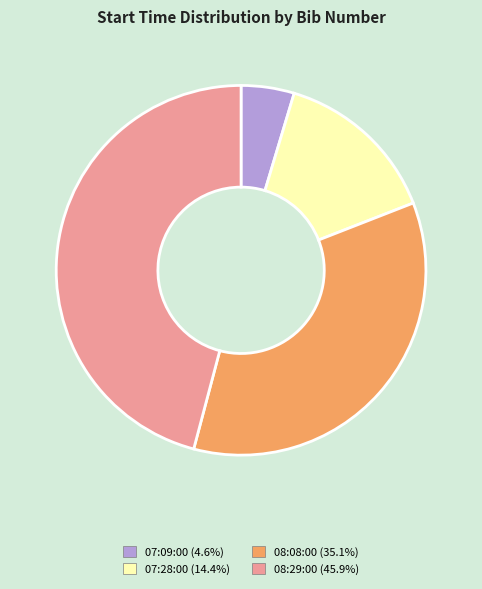

What is the ratio of the value at 07:09:00 to the value at 08:08:00?

0.1